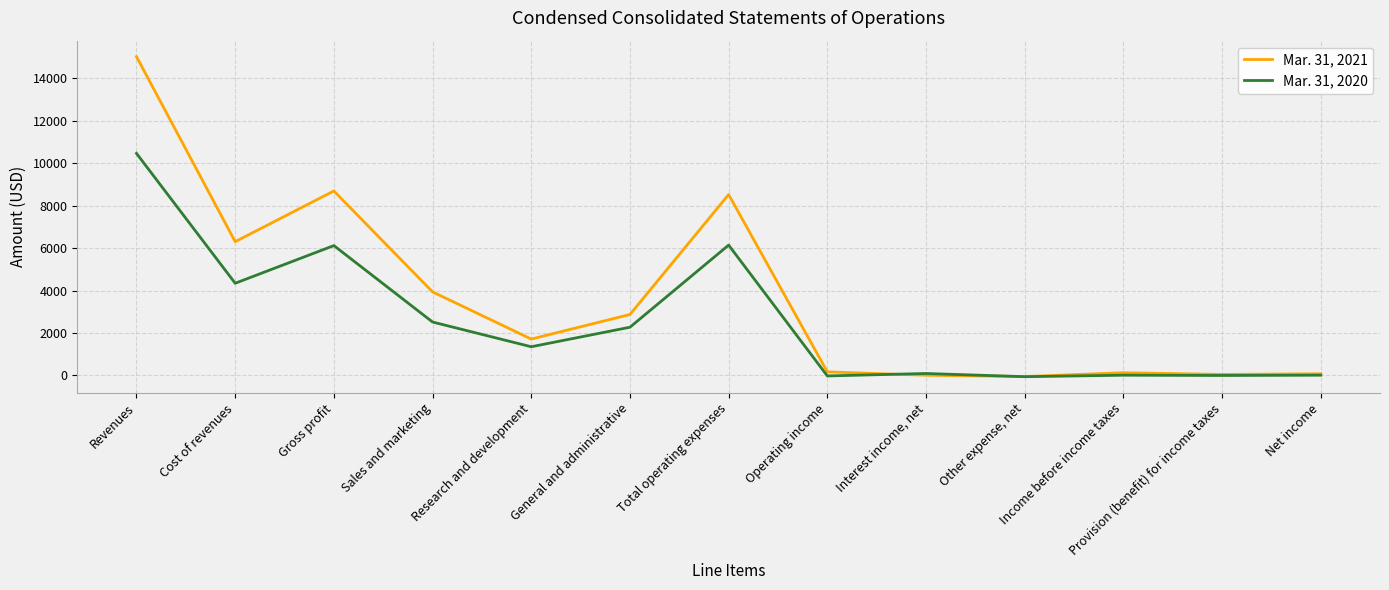

True or false: Mar. 31, 2020 has more than 2 points higher than both neighbors.

True